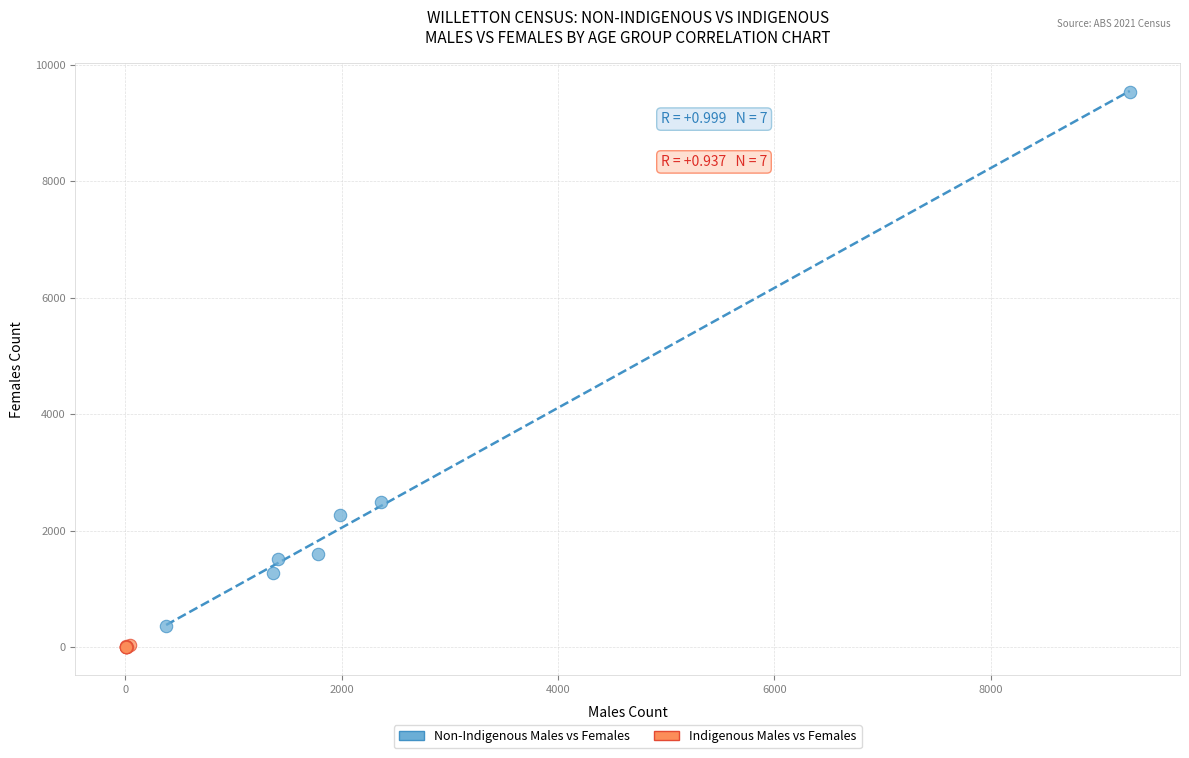

Which series reaches the maximum Y coordinate?

Non-Indigenous Males vs Females